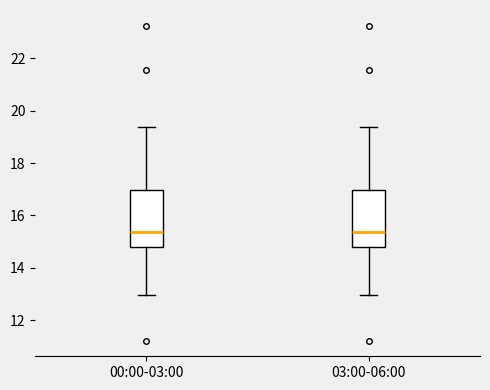

Reading left to right, transcribe this box plot: for each box, give where its median line is, the range the box spans, and where its two whiskers end, as read against the y-axis. The values are not printed on the chart, so give them approximately, as read against the axis.

00:00-03:00: median 15.4, box 14.8 to 17.0, whiskers 13.0 to 19.4
03:00-06:00: median 15.4, box 14.8 to 17.0, whiskers 13.0 to 19.4